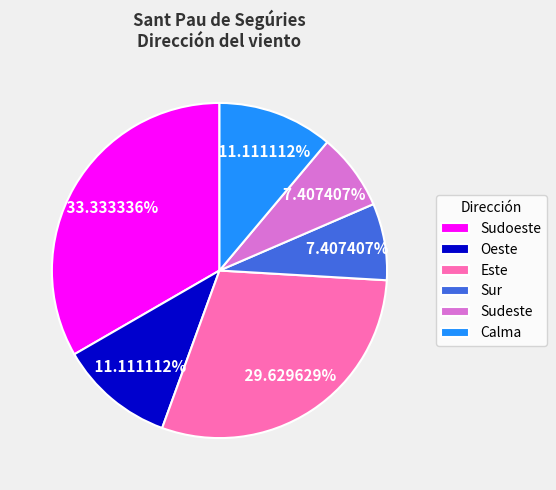

Which slice is the largest?

Sudoeste